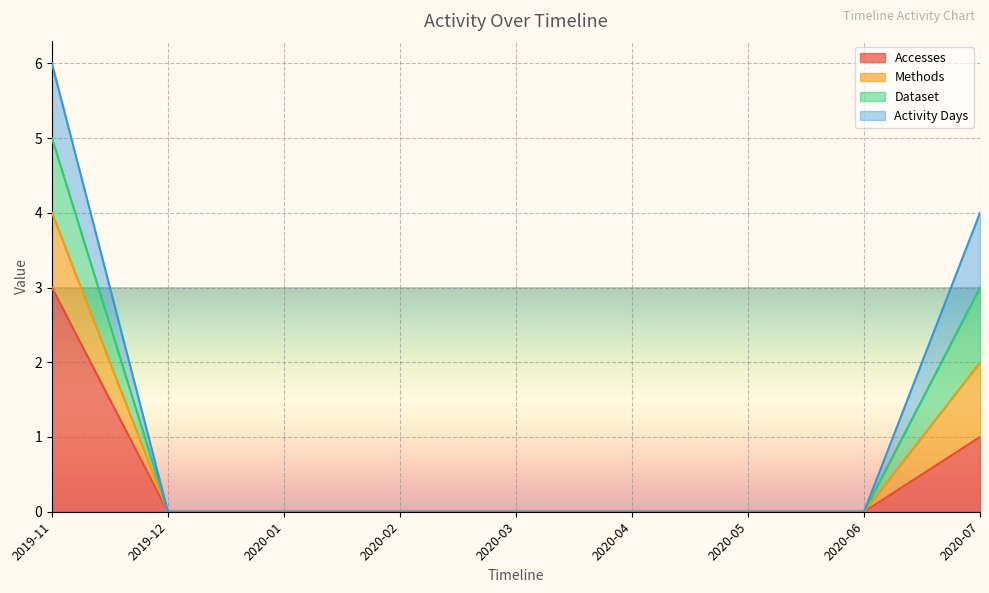

How many positive values does the Accesses series have?

2